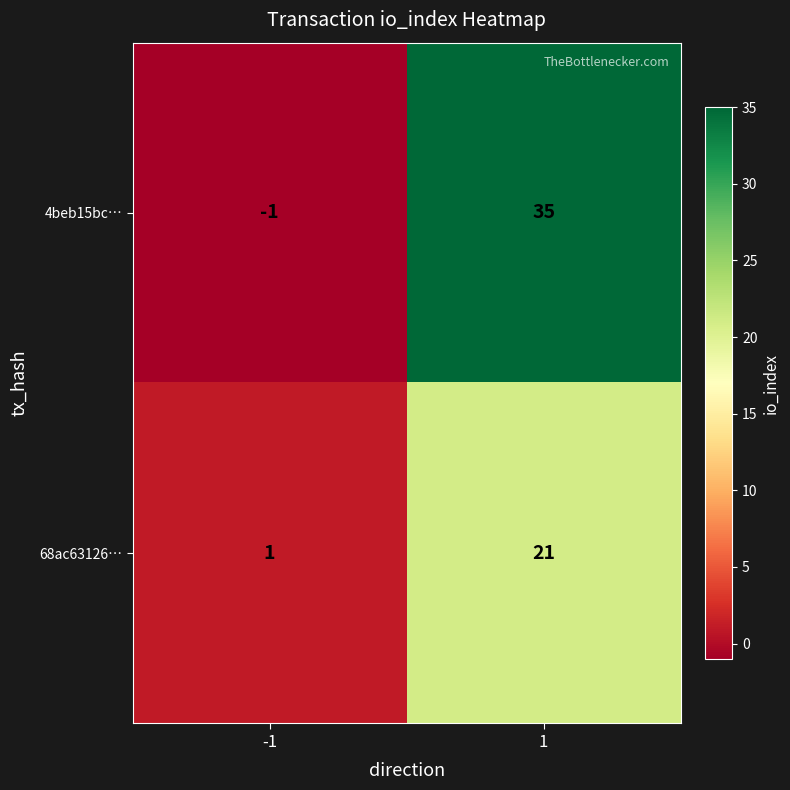

What is the sum of all 68ac63126… values?

22